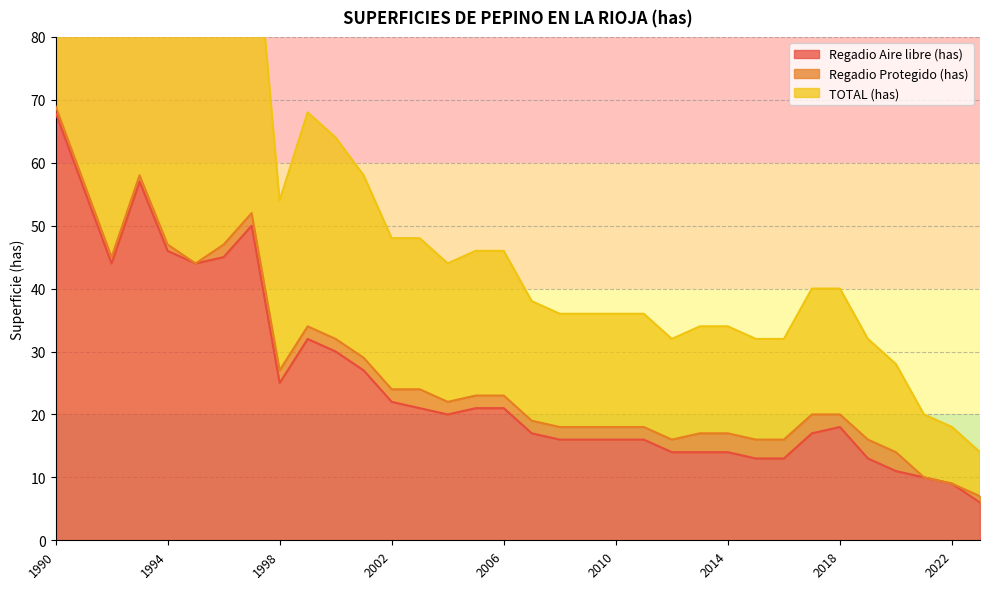

True or false: TOTAL (has) and Regadio Aire libre (has) cross at least once.

False